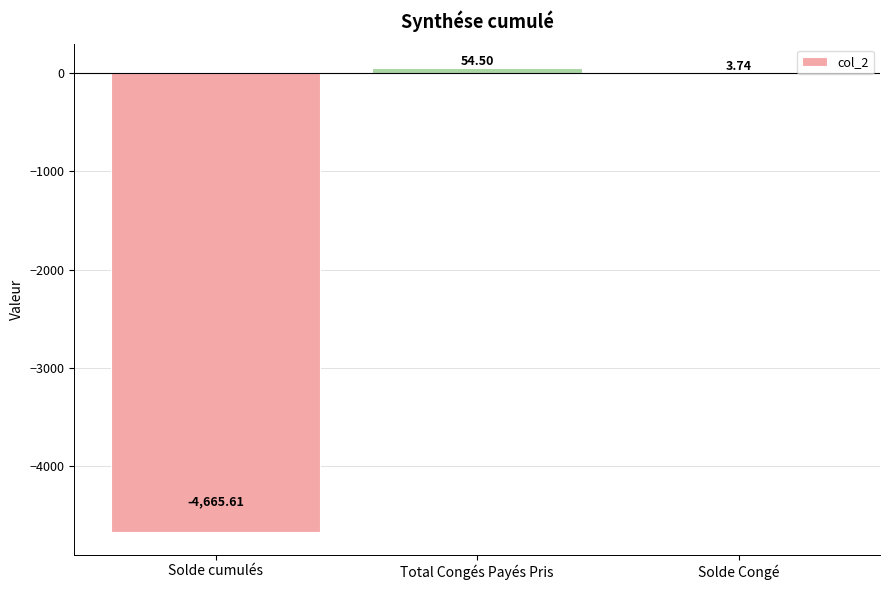

At which category does the chart reach its peak across all series?

Total Congés Payés Pris